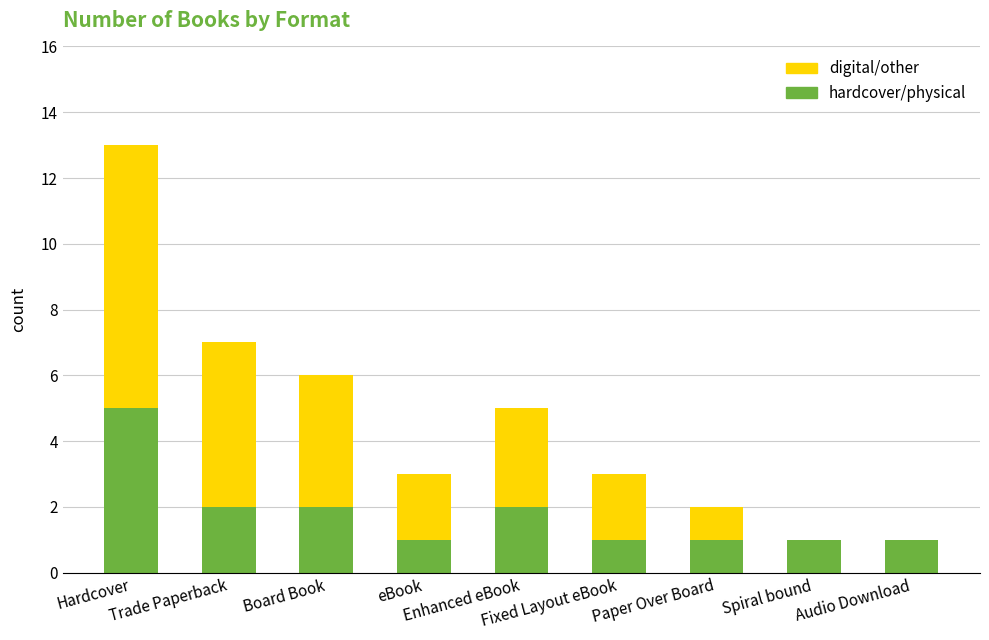

What is the sum of all hardcover/physical values?

16